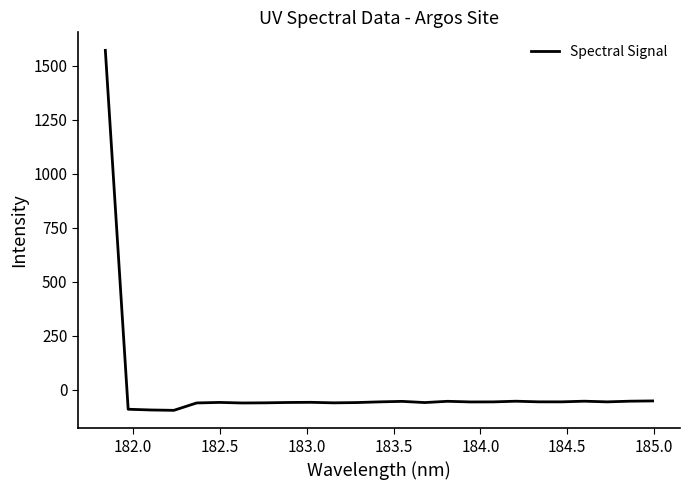

How many values are below zero?

24